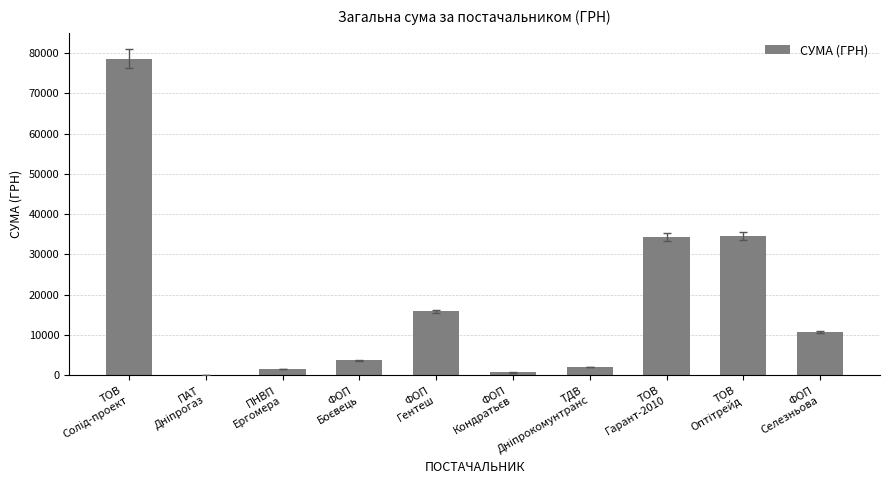

What is the greatest value displayed?

78600.0